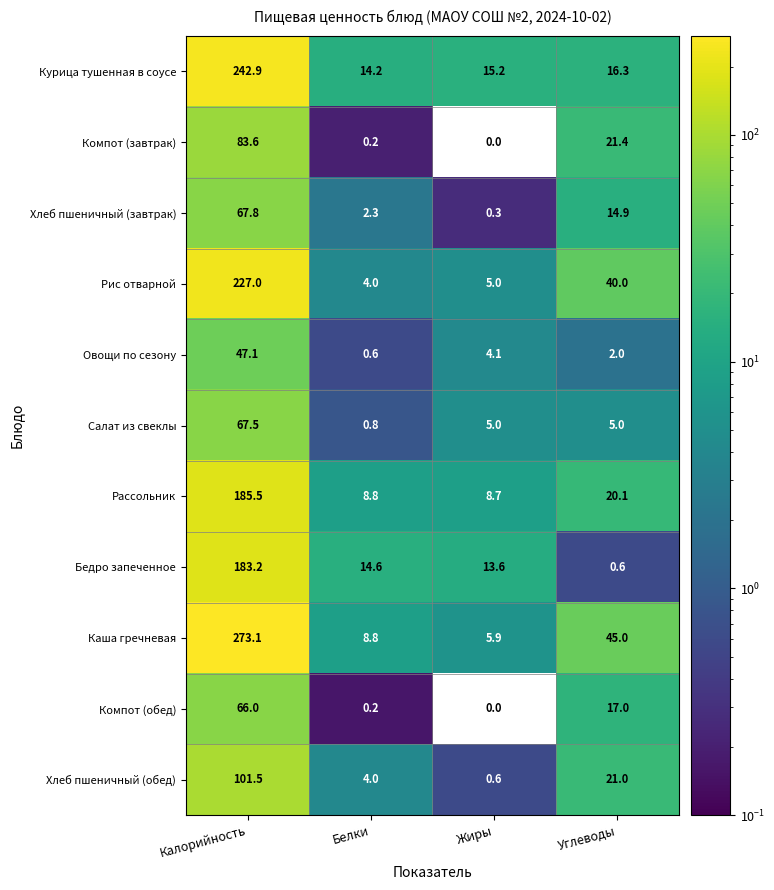

How many distinct data groups are displayed?

11